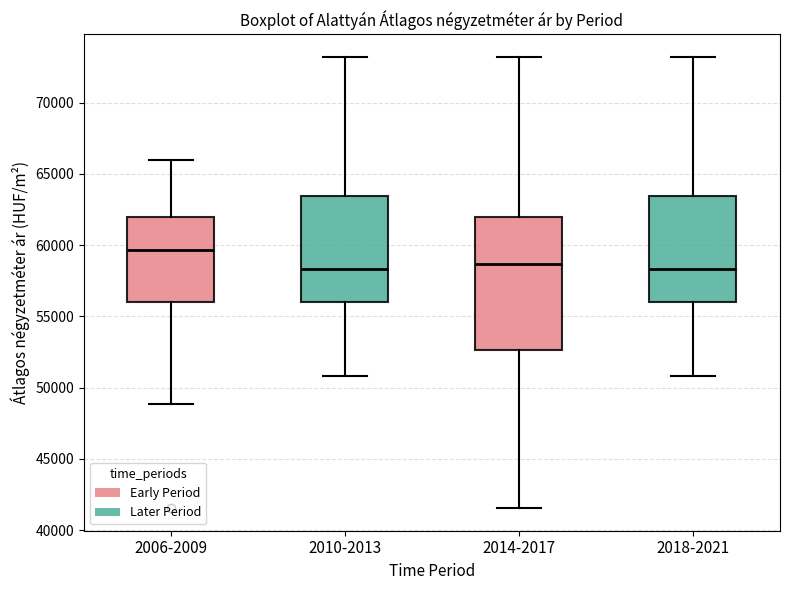

Comparing the boxes themselves (not the whiskers), which one is the tallest?

2014-2017